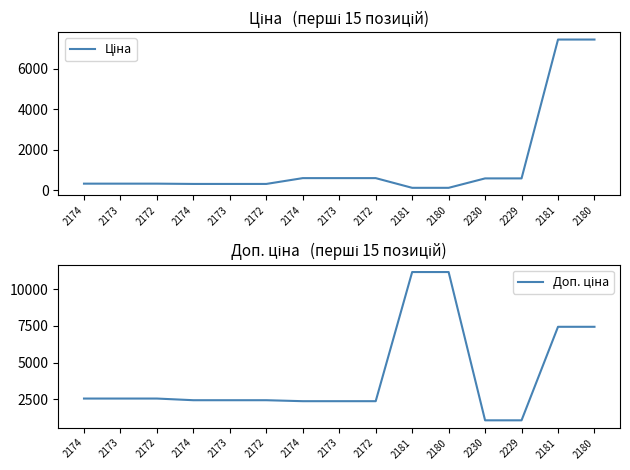

What is the lowest value of the Доп. ціна series?

1060.0